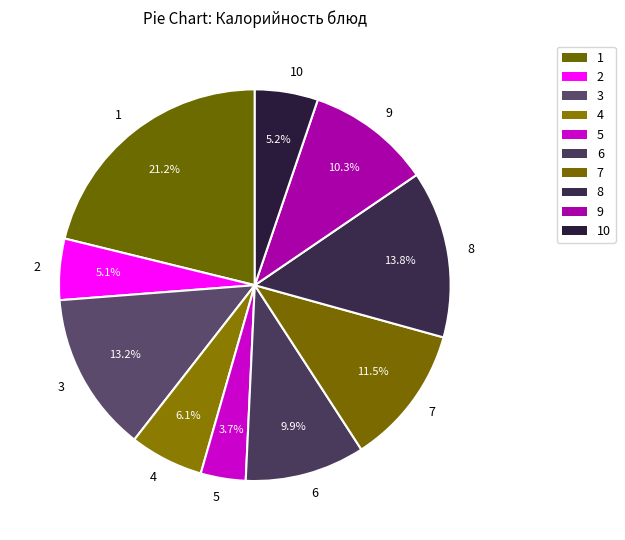

How many slices are in this pie chart?

10